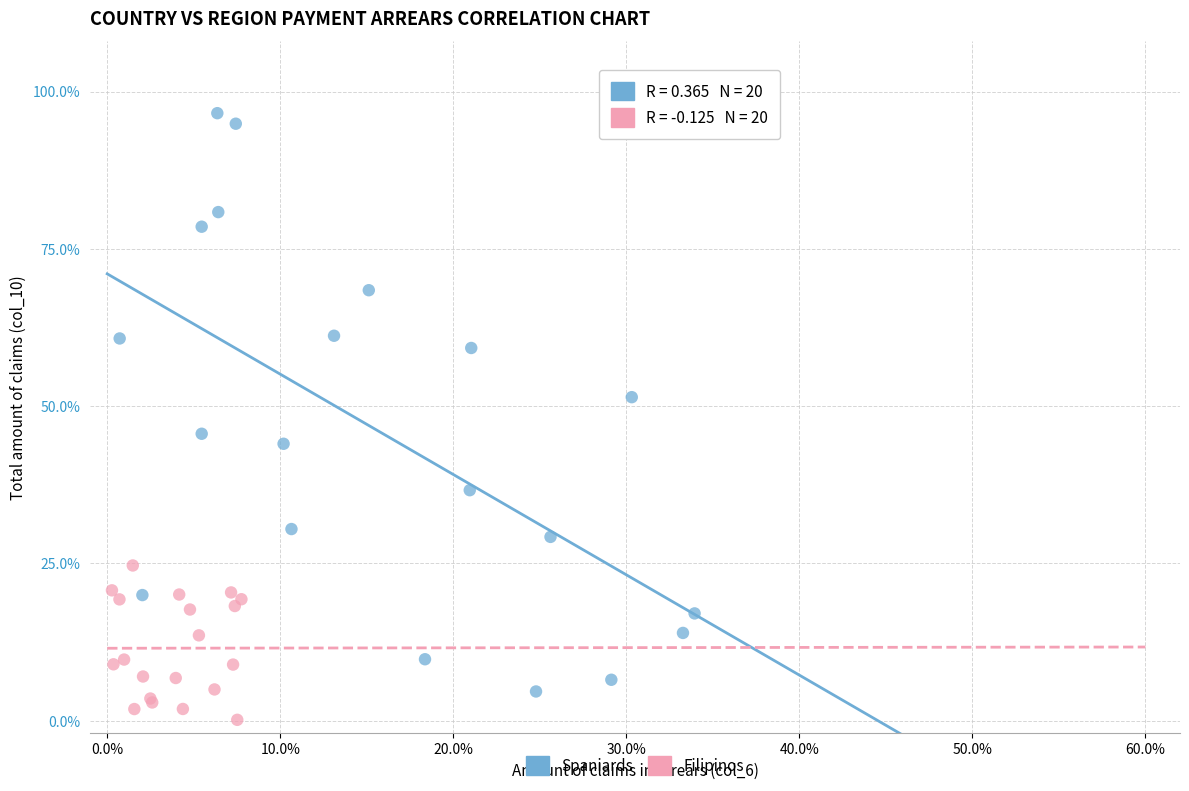

Which series reaches the maximum Y coordinate?

Spaniards